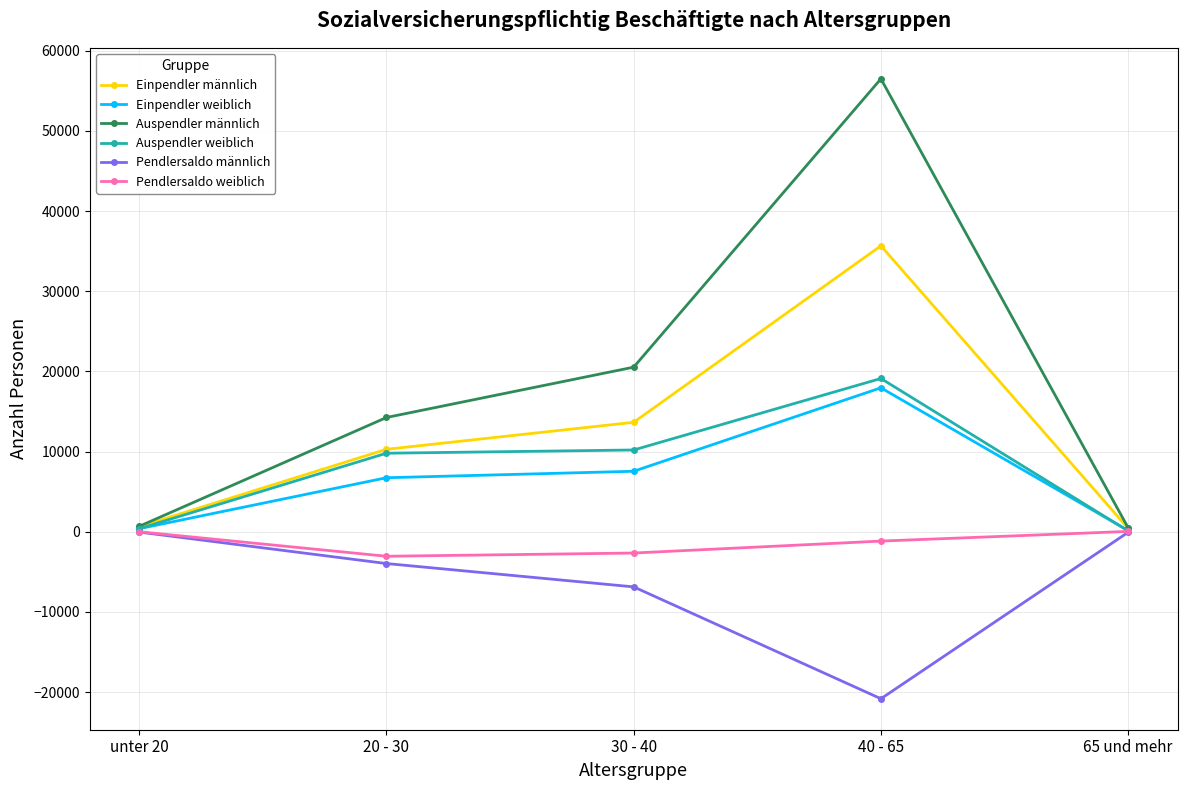

What is the minimum value shown in the chart?

-20825